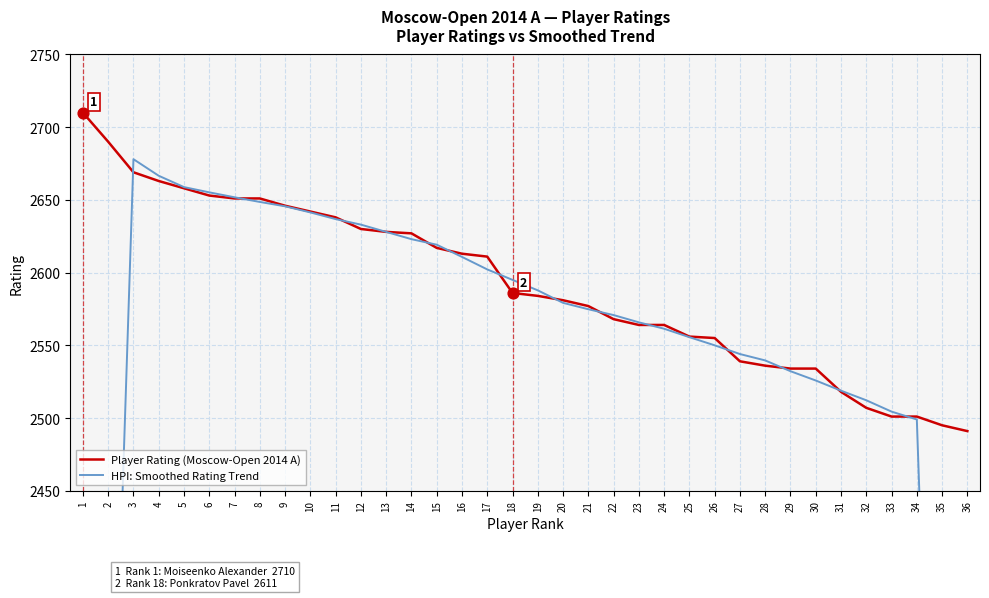

What are all the series names shown in the legend?

Player Rating (Moscow-Open 2014 A), HPI: Smoothed Rating Trend